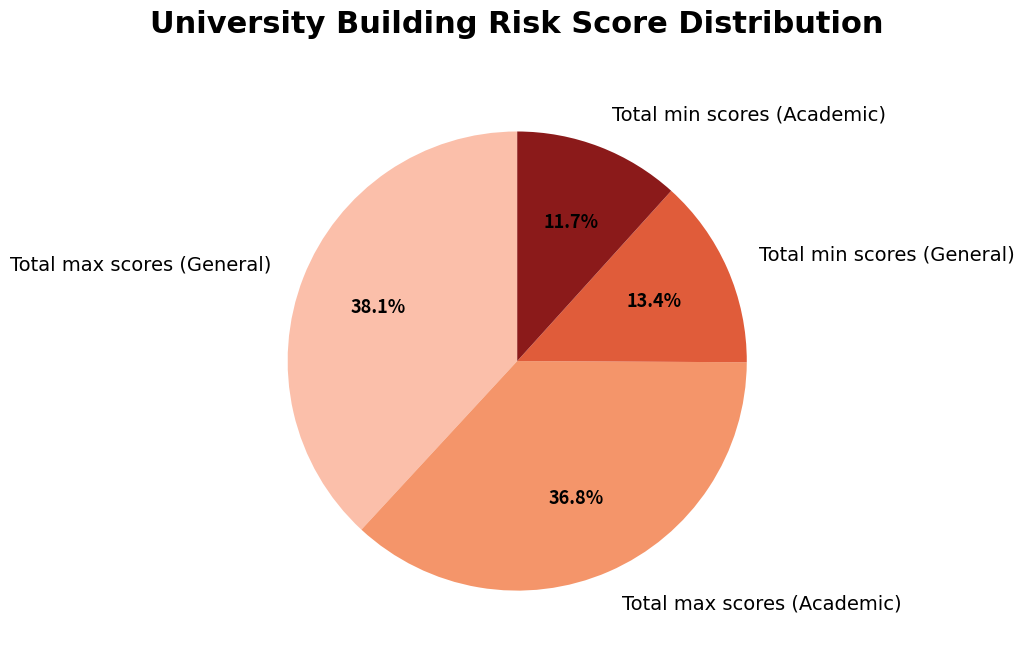

Which category has the smallest portion of the pie?

Total min scores (Academic)